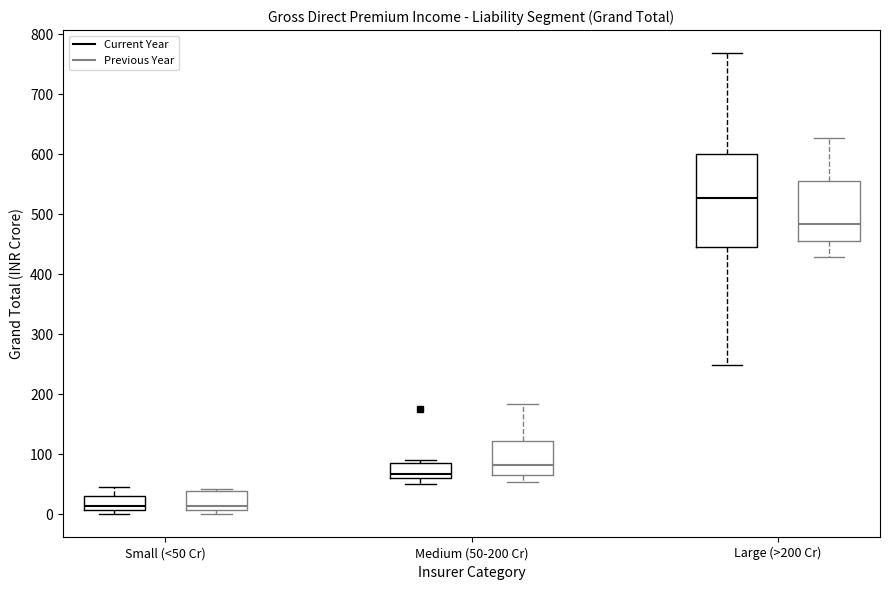

Where is the lower edge of the box for Small (<50 Cr) (Current Year) on the y-axis? The values are not printed on the chart, so give them approximately, as read against the axis.

10